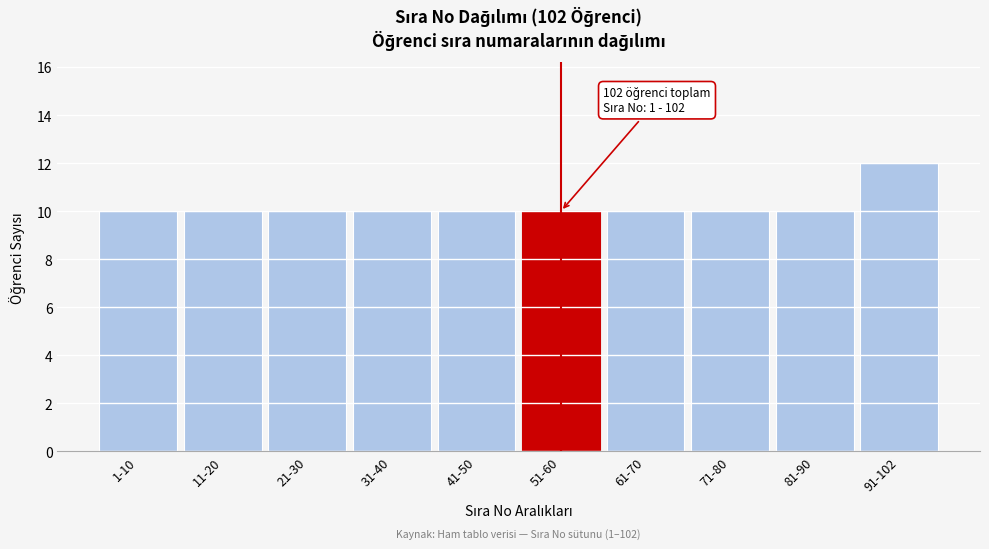

Reading right to left, extract all data points from this chart.

91-102=12	81-90=10	71-80=10	61-70=10	51-60=10	41-50=10	31-40=10	21-30=10	11-20=10	1-10=10